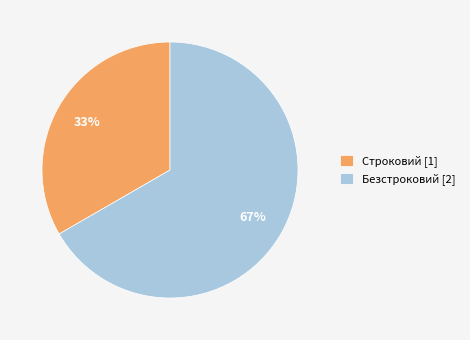

The Безстроковий slice represents 67% of the pie. True or false?

True